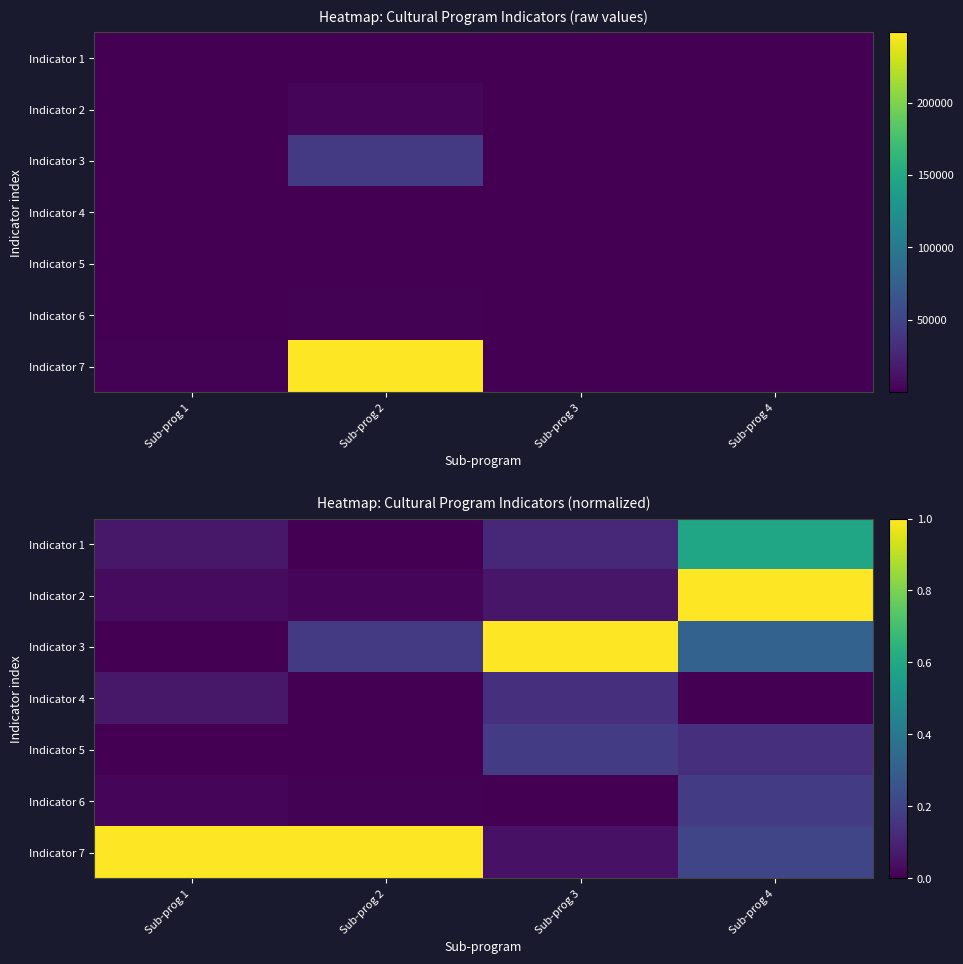

Rank the series by their maximum value, from lowest to highest.

Indicator 4, Indicator 6, Indicator 5, Indicator 1, Indicator 2, Indicator 3, Indicator 7